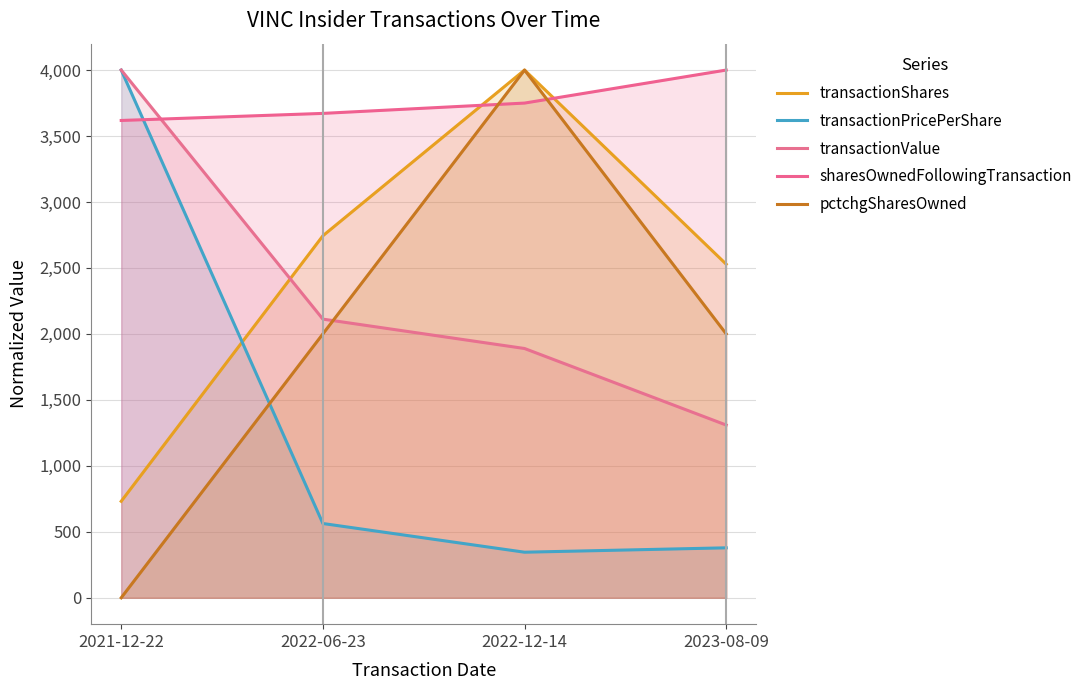

Which series changed the most between 2022-12-14 and 2023-08-09?

pctchgSharesOwned